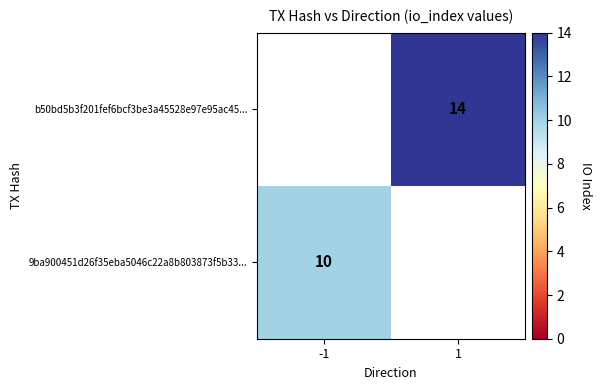

What is the maximum value shown in the chart?

14.0